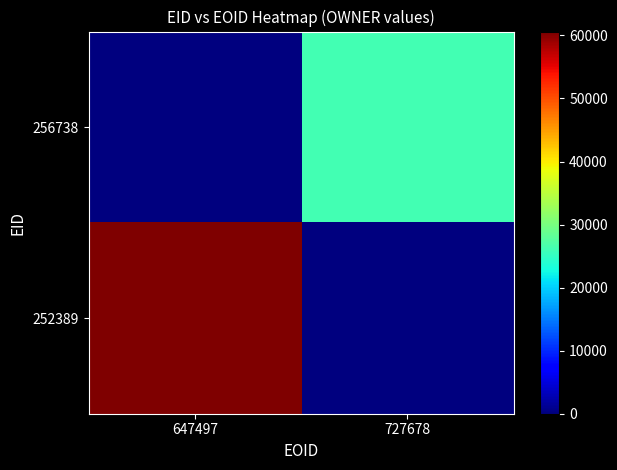

At which category is the sum across all series the highest?

647497